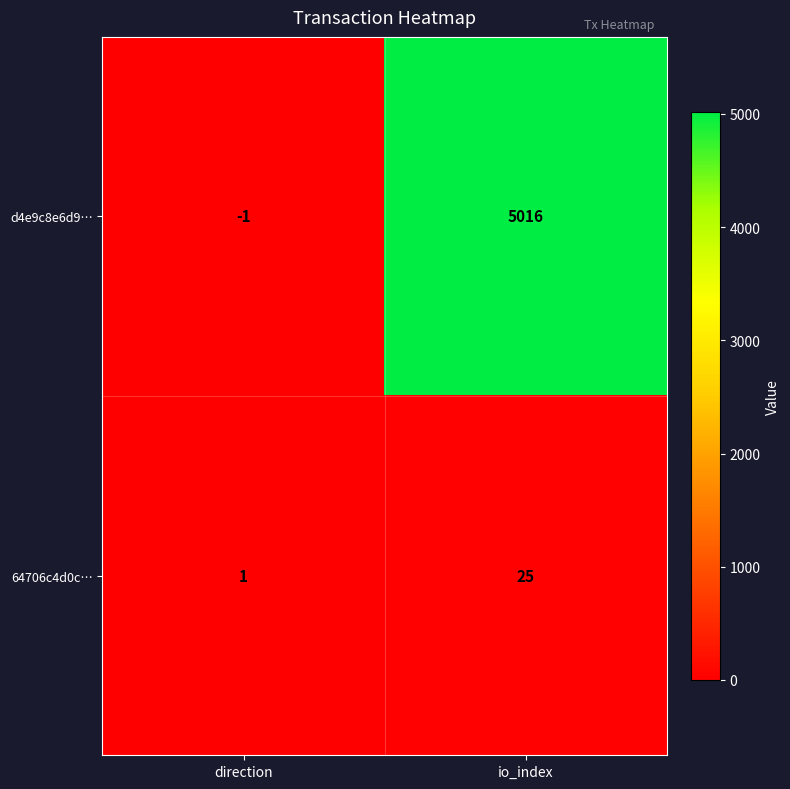

At direction, list the series in order from smallest to largest.

d4e9c8e6d9…, 64706c4d0c…